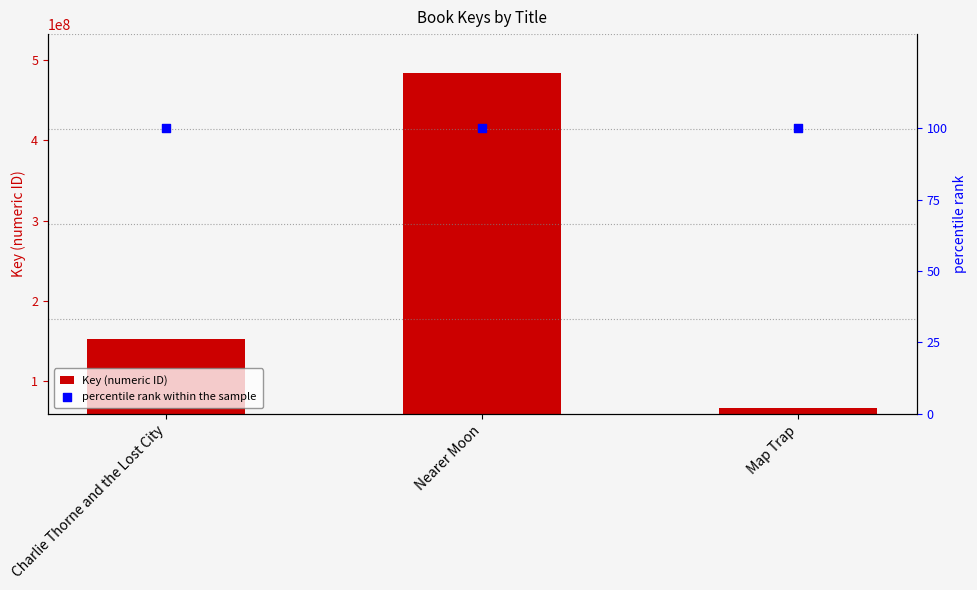

Which series reaches the maximum Y coordinate?

Key (numeric ID)